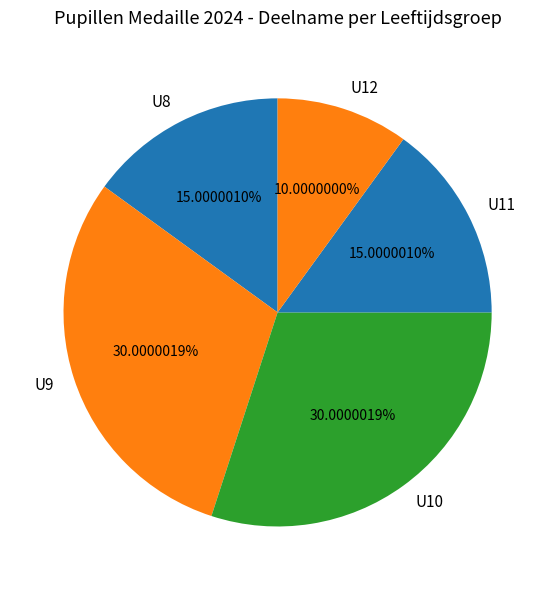

How many segments does this pie chart have?

5